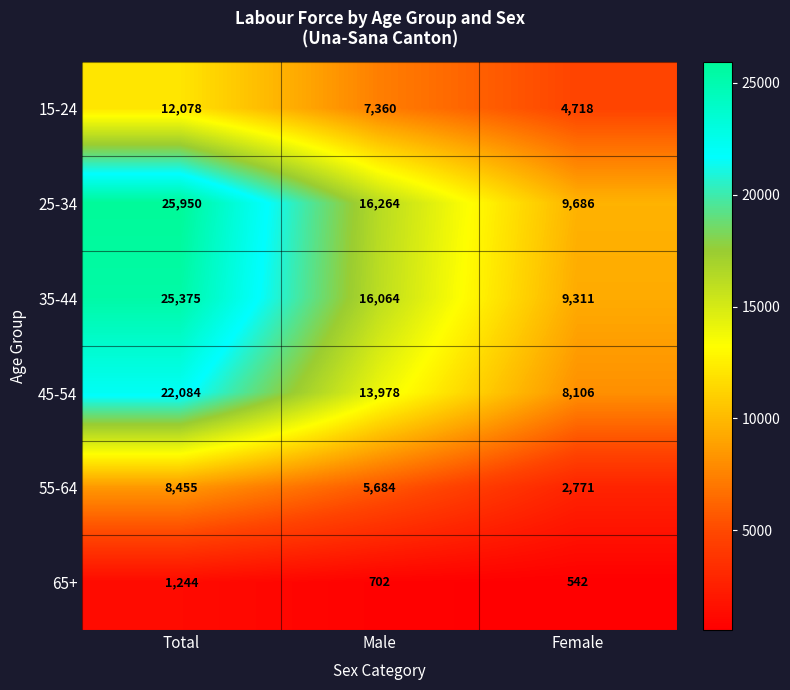

What is the difference between the maximum and minimum values in the 25-34 series?

16264